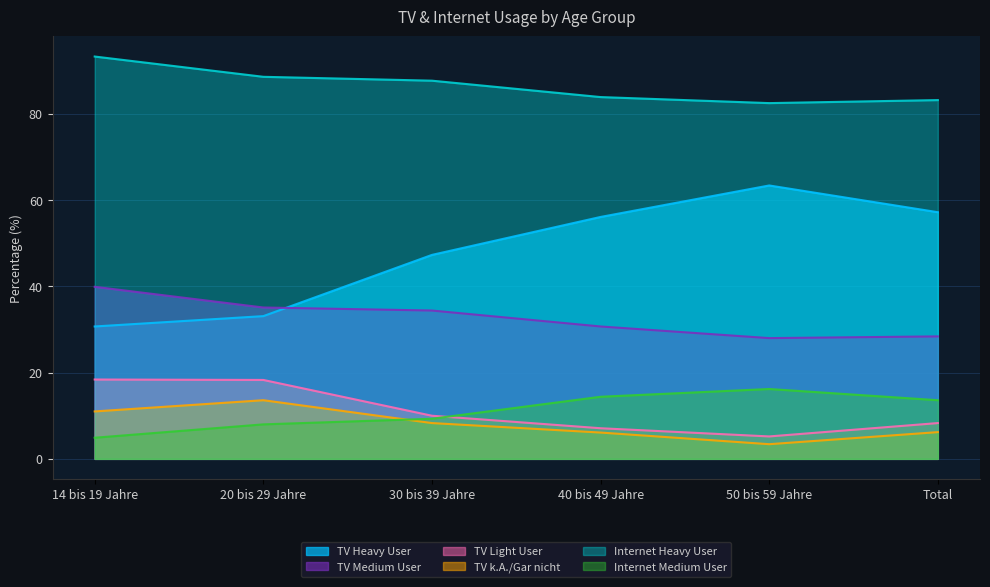

How many data points in TV Heavy User are above 56?

3